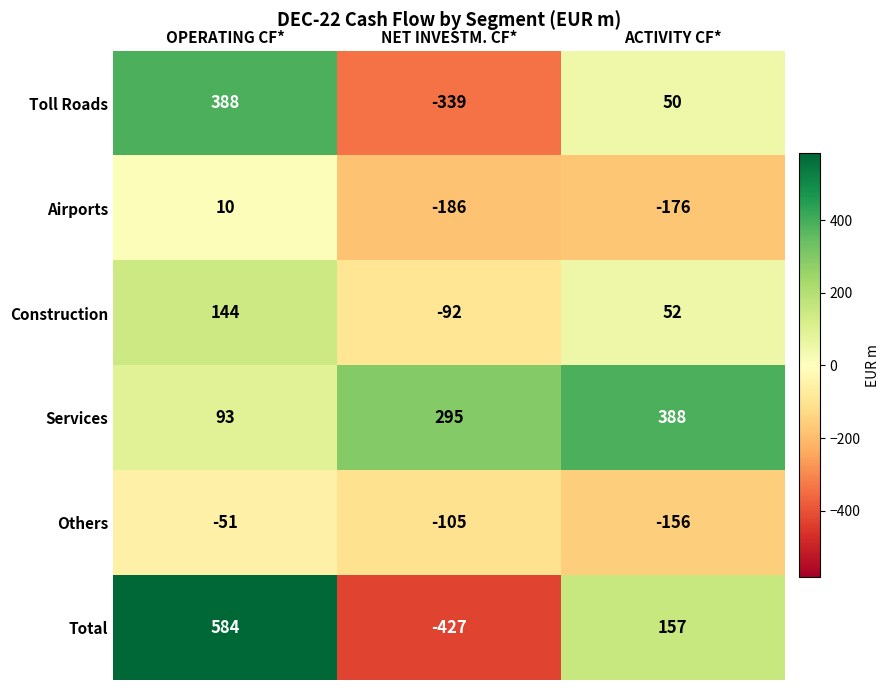

Rank the series at NET INVESTM. CF* from highest to lowest value.

Services, Construction, Others, Airports, Toll Roads, Total